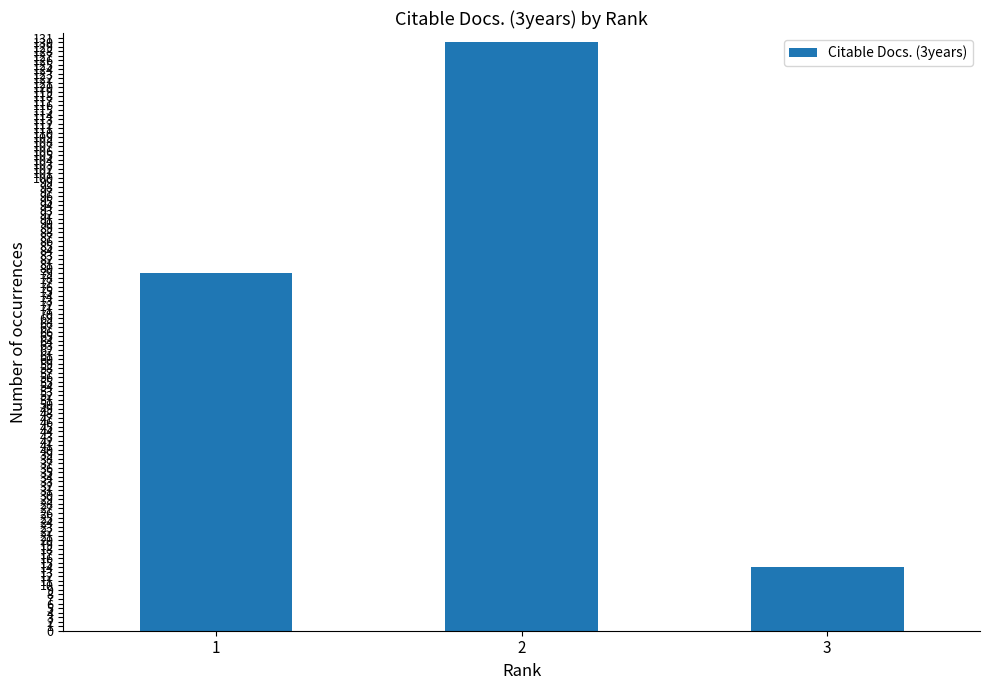

List the labels in order of value, largest first.

2, 1, 3